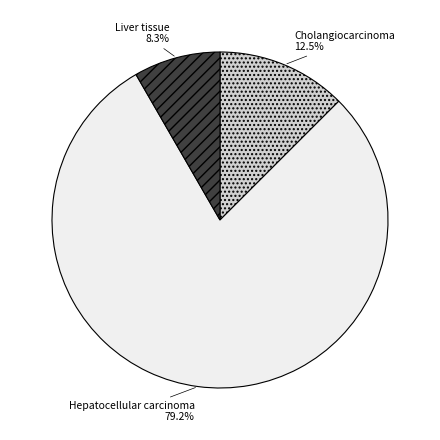

Which slice is the smallest?

Liver tissue